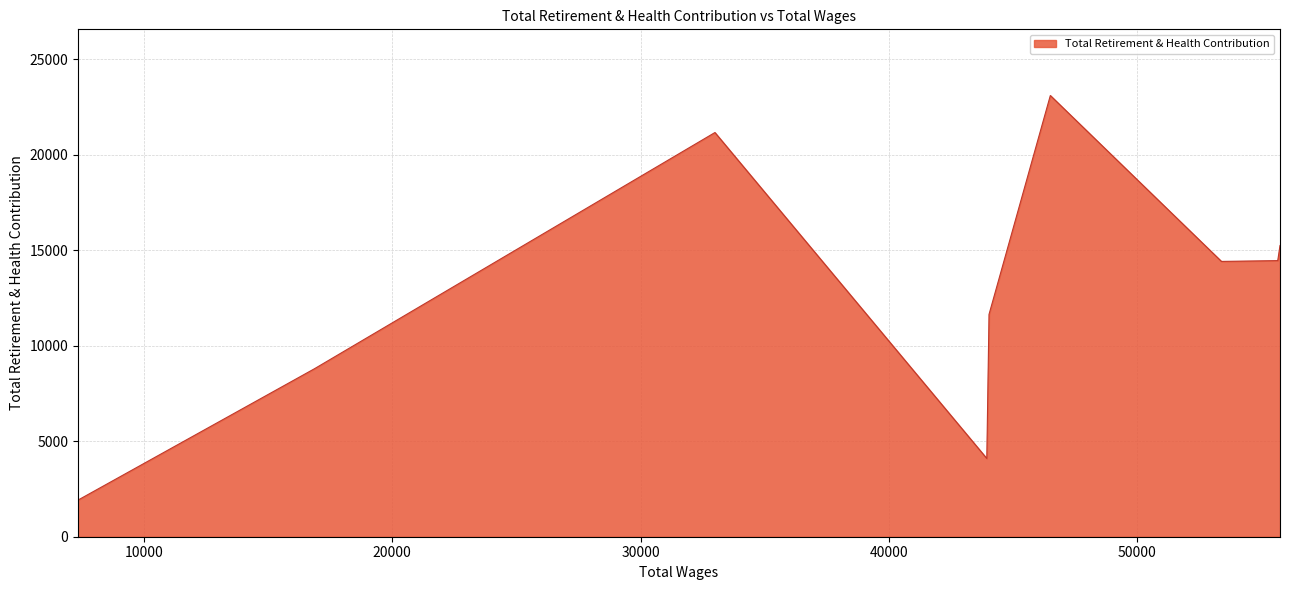

Reading right to left, what are all the values shown in this chart?

7344=1919	16867=8797	32995=21164	43944=4096	44034=11643	46503=23102	53394=14415	55662=14457	55753=15248